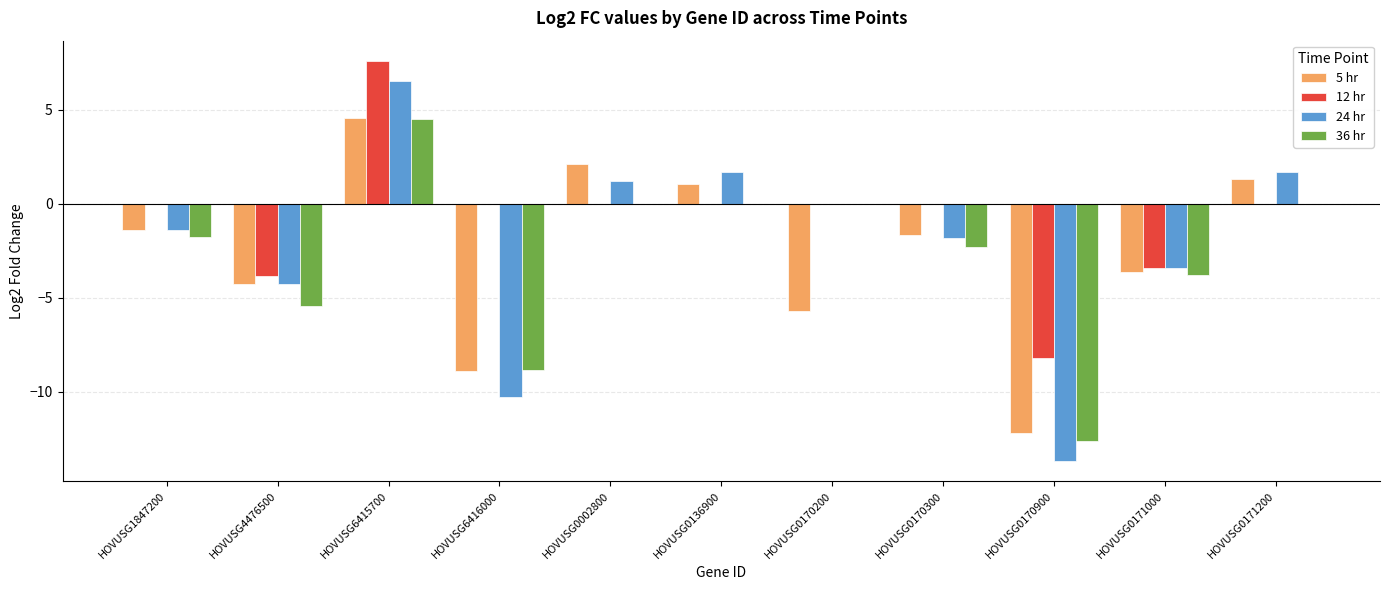

Between HOVUSG0170300 and HOVUSG0170900, which series saw the biggest shift?

24 hr